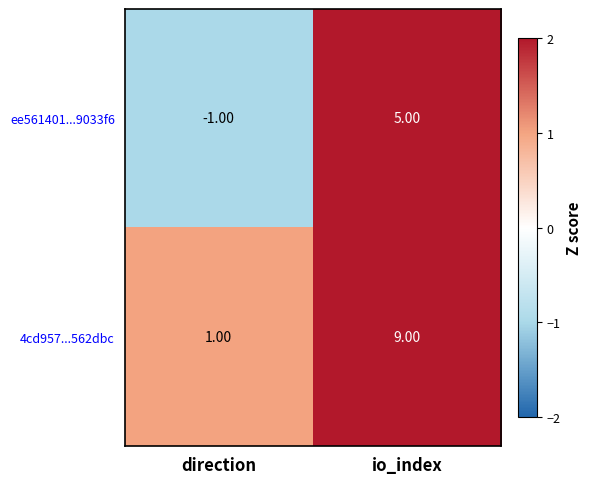

At which label is 4cd957...562dbc closest to 5?

direction